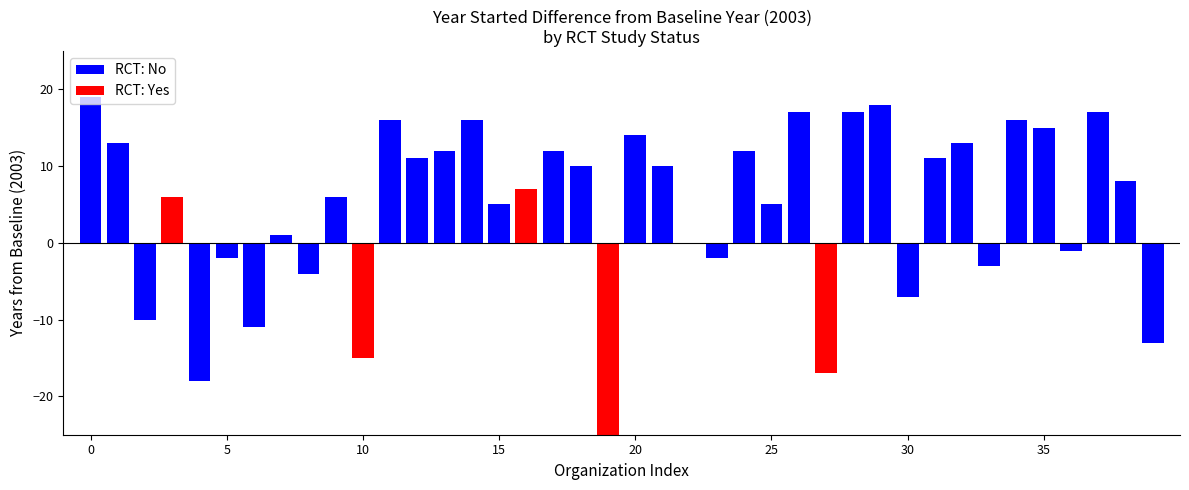

At which category does the chart reach its minimum across all series?

19